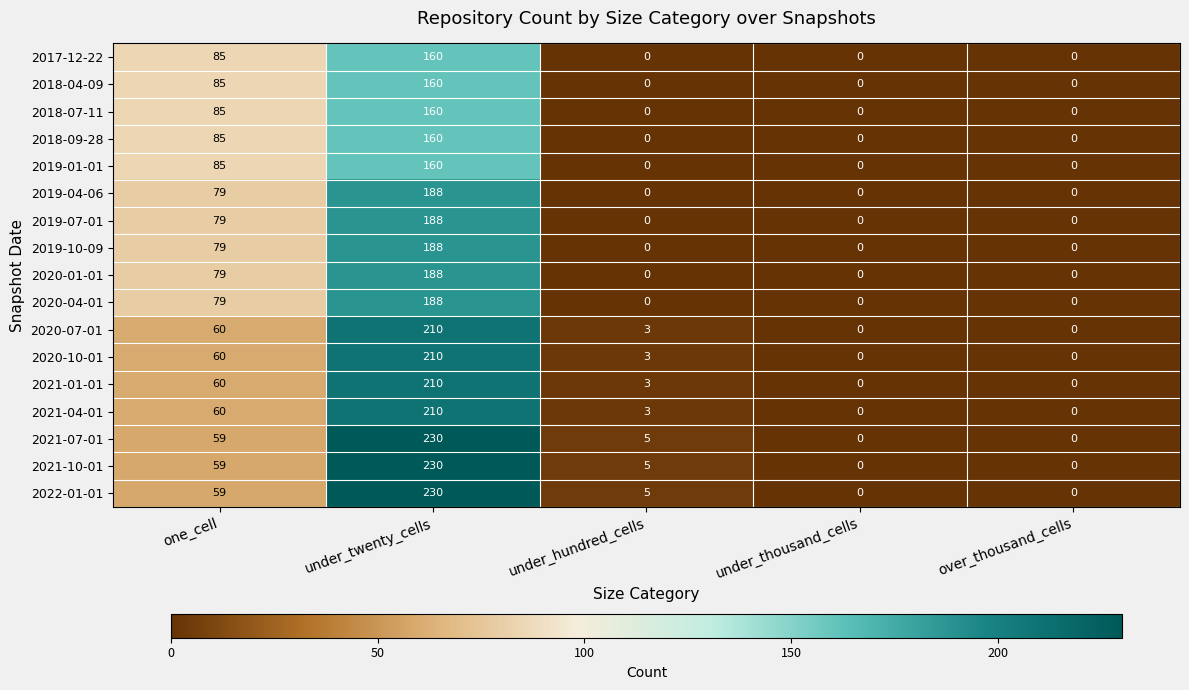

At which label is 2018-04-09 closest to 80?

one_cell